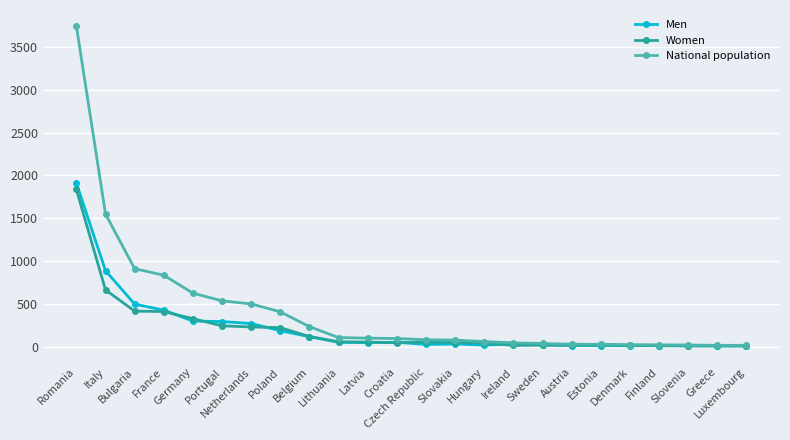

How many lines are shown in the chart?

3